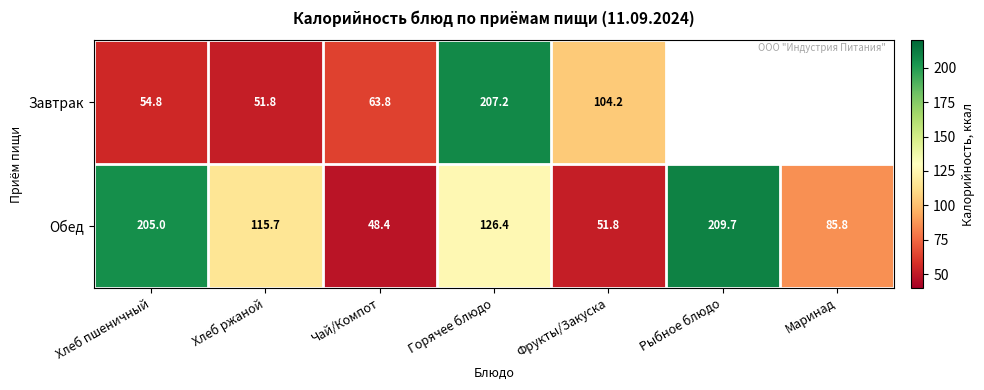

What is the difference between the Завтрак values at Хлеб ржаной and Фрукты/Закуска?

52.4